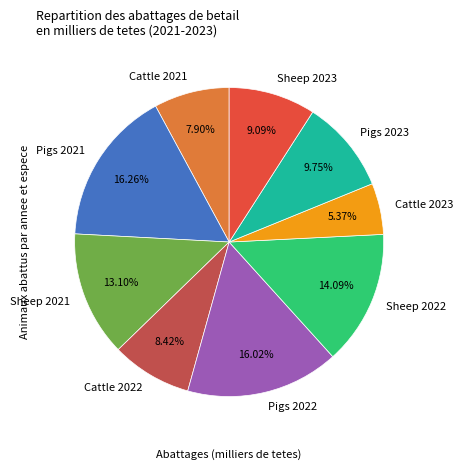

Does any single category account for the majority?

No